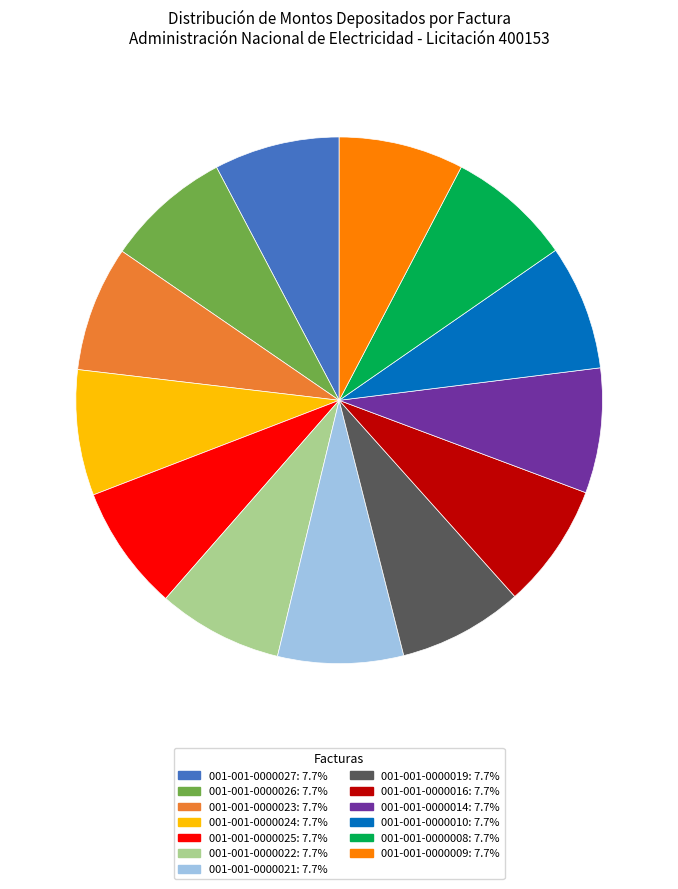

Count the number of slices in the pie.

13